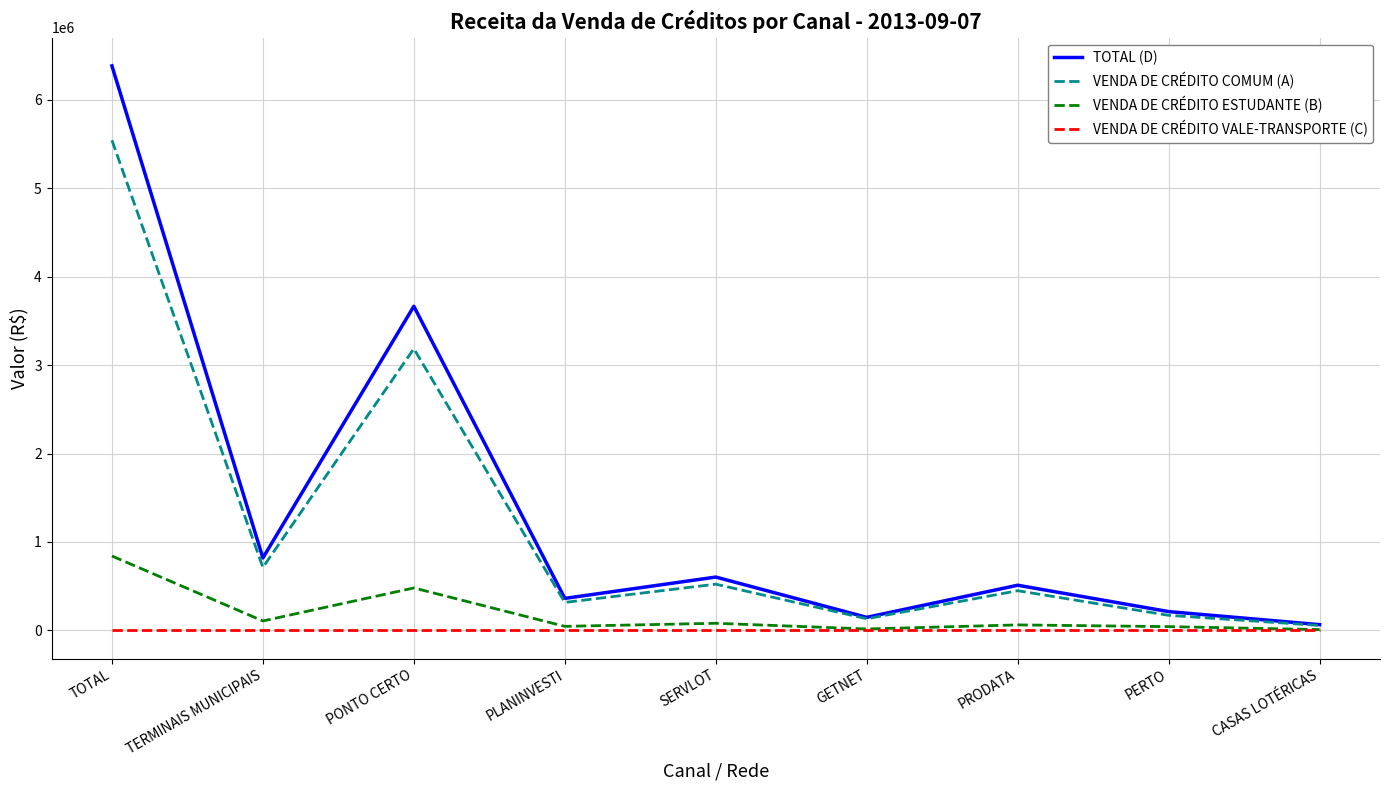

At which label does VENDA DE CRÉDITO COMUM (A) reach its minimum?

CASAS LOTÉRICAS